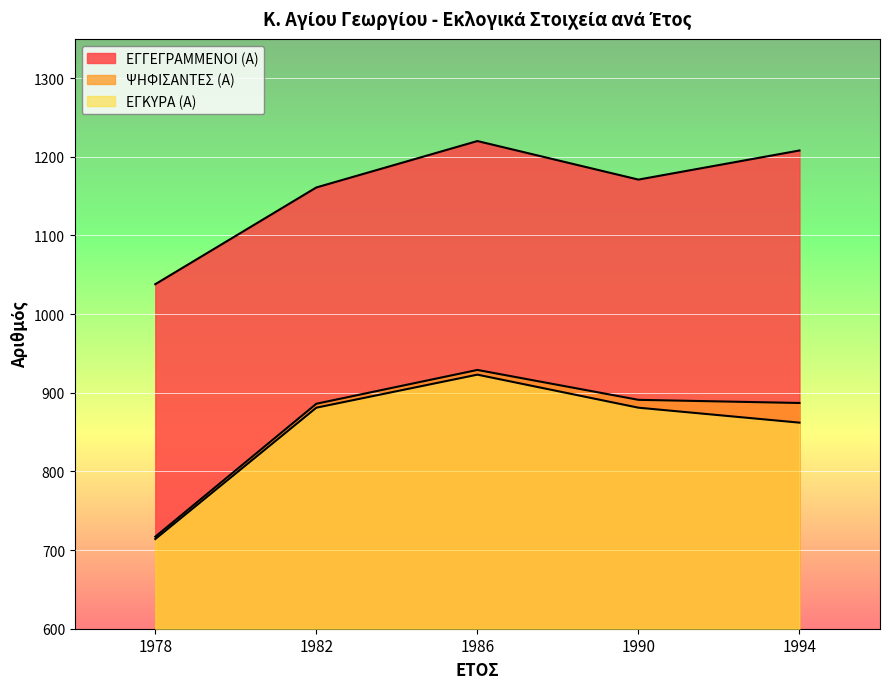

Does the chart display data point markers on the line(s)?

No